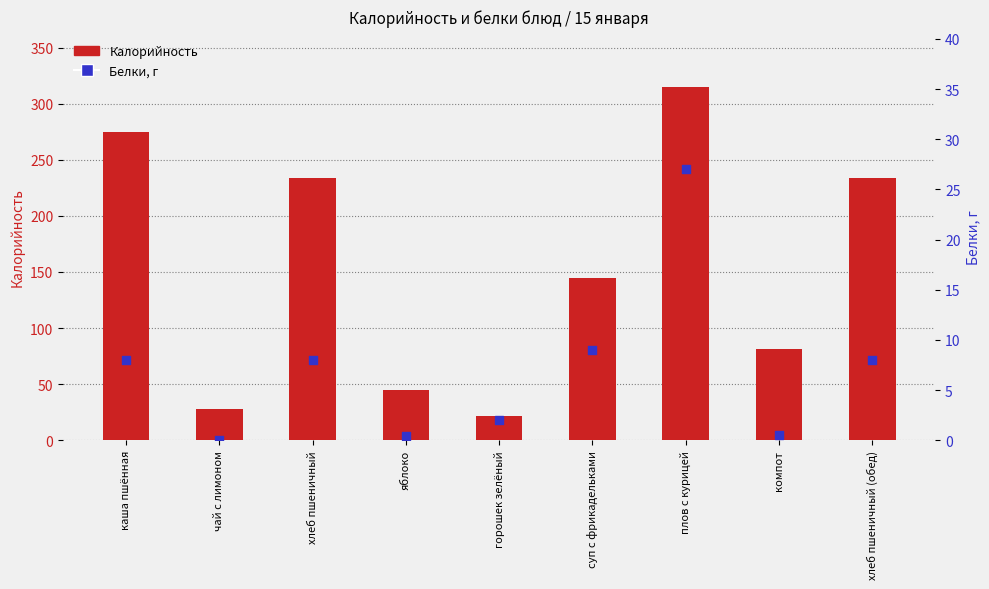

What are all the series names shown in the legend?

Калорийность, Белки, г